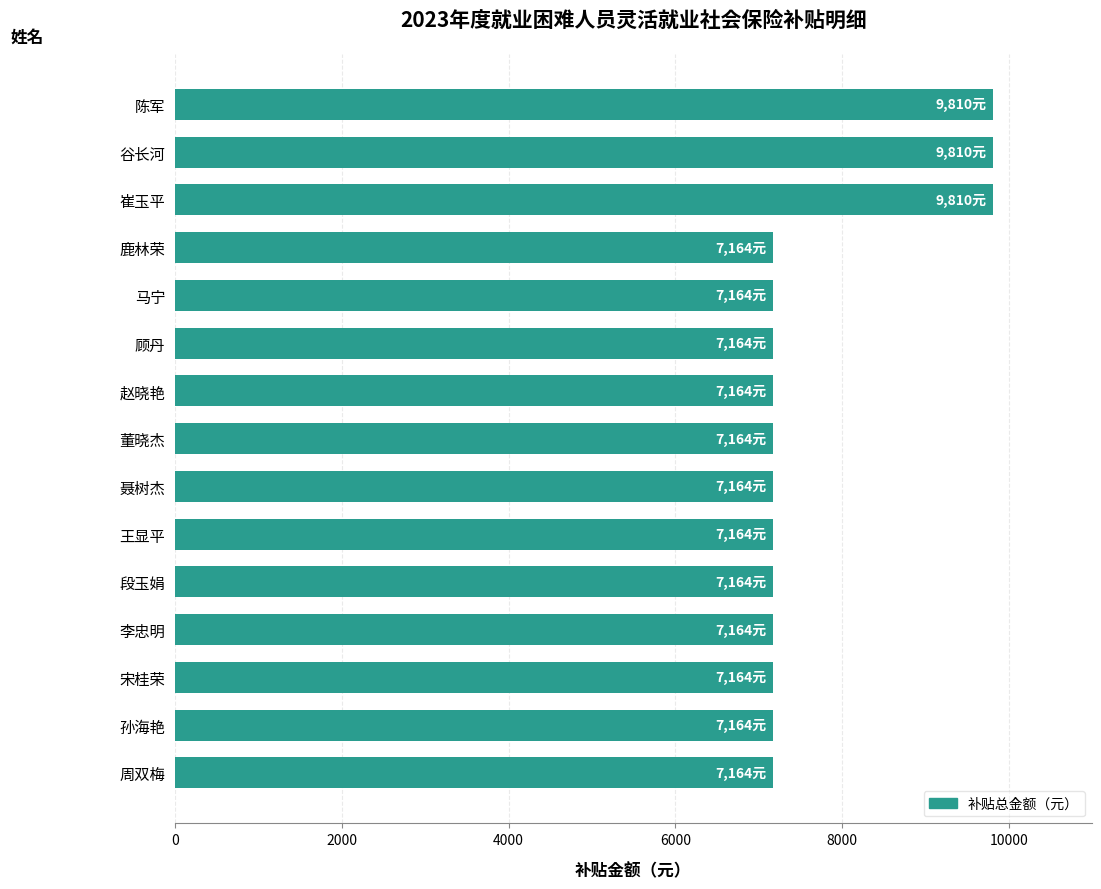

True or false: the data shows 2246 at 谷长河.

False